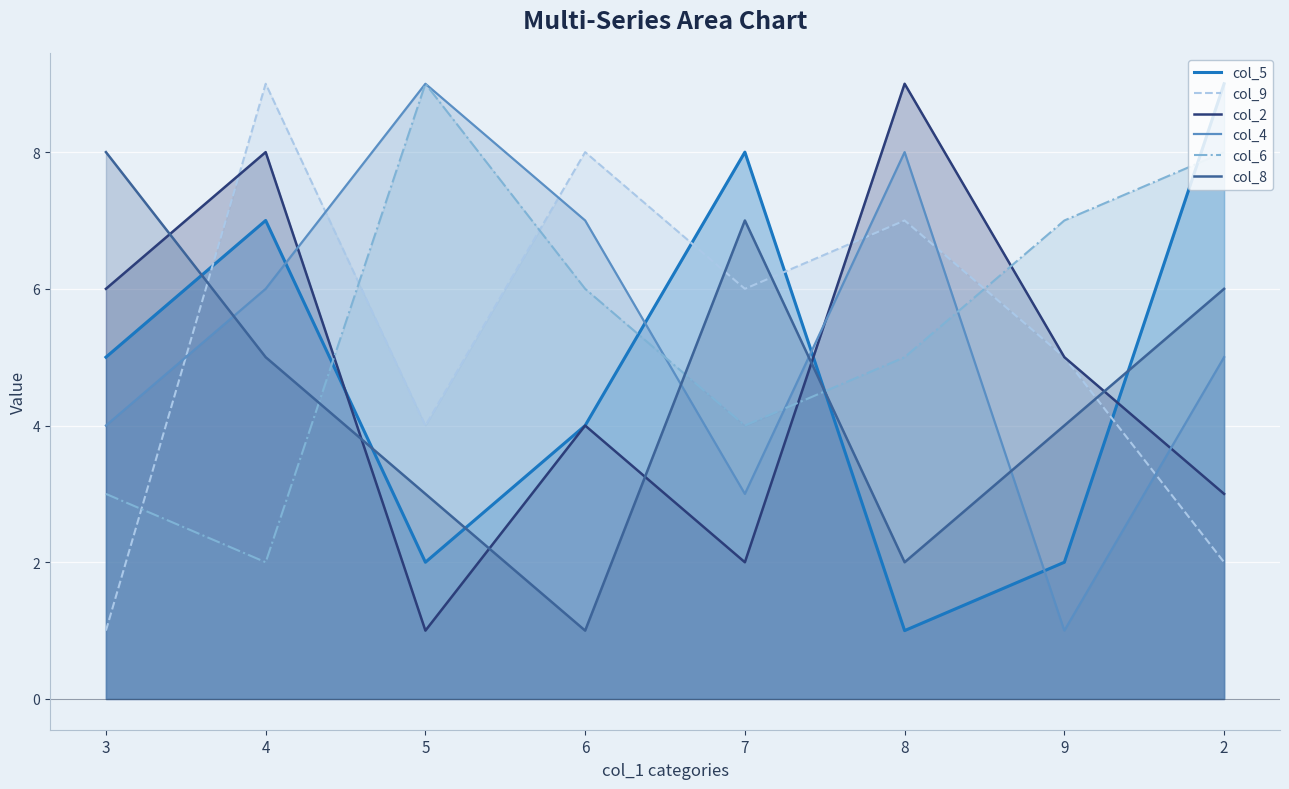

How many distinct data groups are displayed?

6